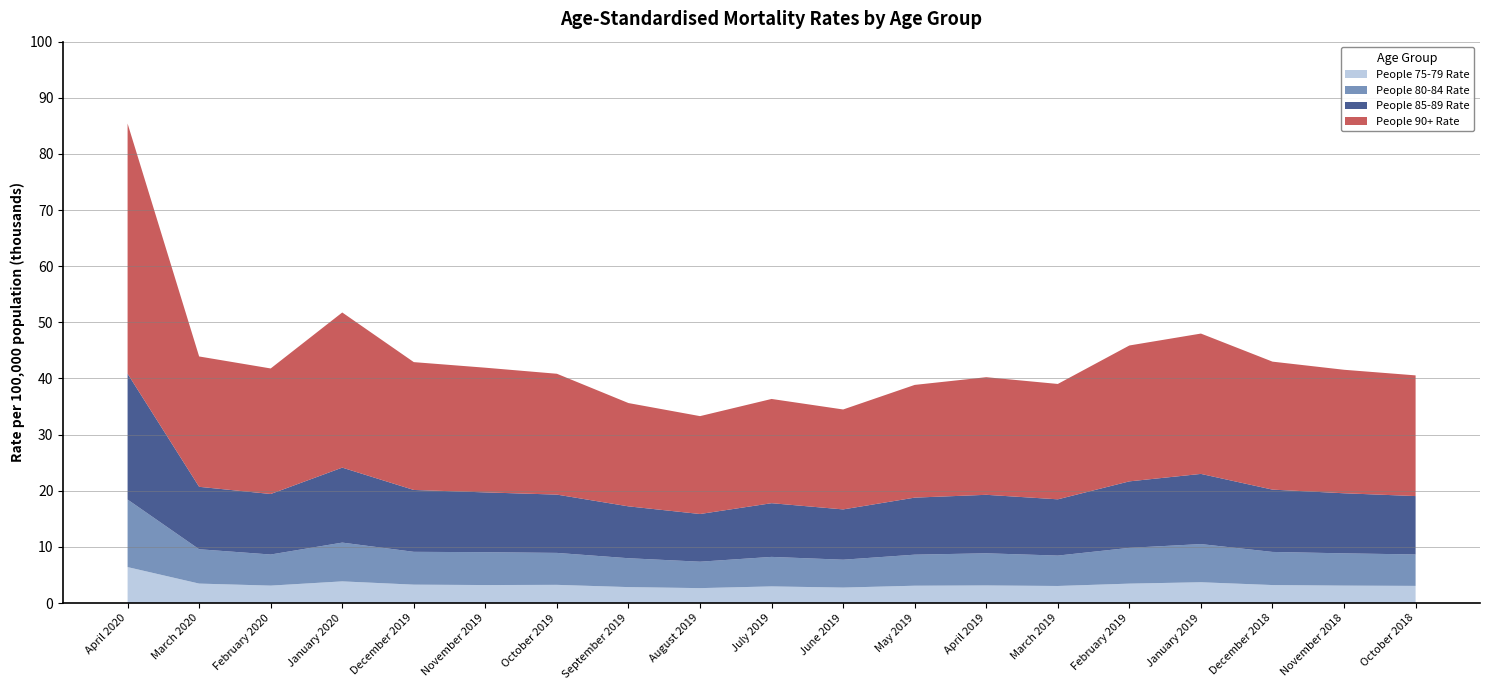

Reading right to left, list all the values displayed in this chart.

People 75-79 Rate: 3050.0	3100.0	3200.0	3700.0	3453.6	3034.3	3128.7	3081.0	2750.5	2957.6	2652.5	2835.2	3235.0	3201.0	3271.2	3855.0	3100.1	3459.7	6399.4
People 80-84 Rate: 5600.0	5750.0	5900.0	6800.0	6374.2	5416.9	5728.4	5532.7	4964.2	5259.8	4708.5	5144.0	5693.4	5855.7	5847.5	6908.0	5540.6	6118.1	12037.5
People 85-89 Rate: 10400.0	10700.0	11100.0	12500.0	11844.2	10021.2	10419.1	10160.7	8960.3	9565.5	8494.0	9238.9	10383.3	10649.9	11020.4	13356.7	10780.2	11122.6	22408.5
People 90+ Rate: 21500.0	22000.0	22800.0	25000.0	24206.7	20551.1	20951.2	20079.0	17802.5	18568.3	17437.0	18402.5	21527.1	22211.7	22773.5	27637.5	22362.8	23221.4	44571.1